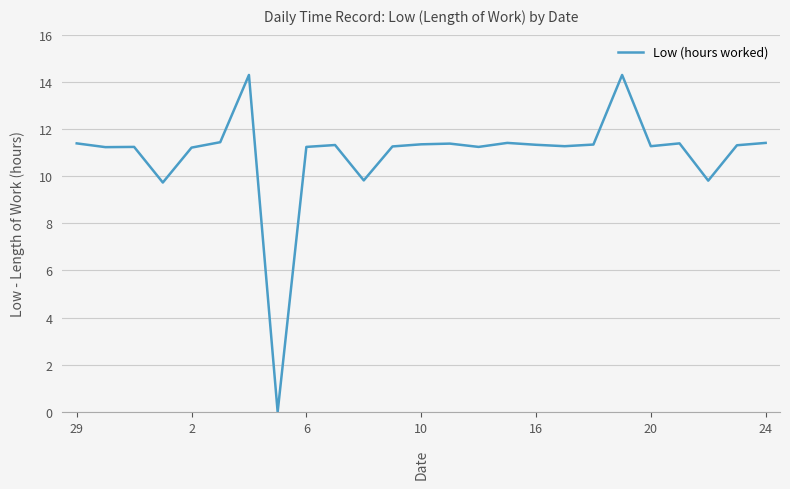

What is the difference between the maximum and minimum values?

14.3